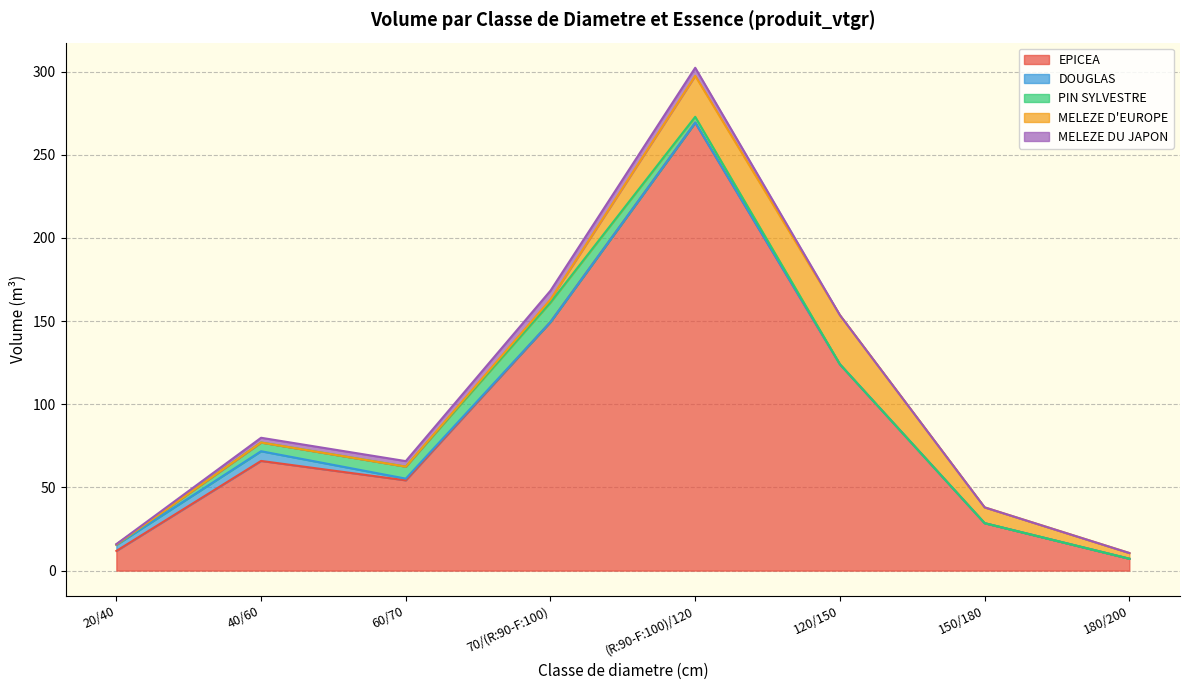

What position from the right is 120/150?

3